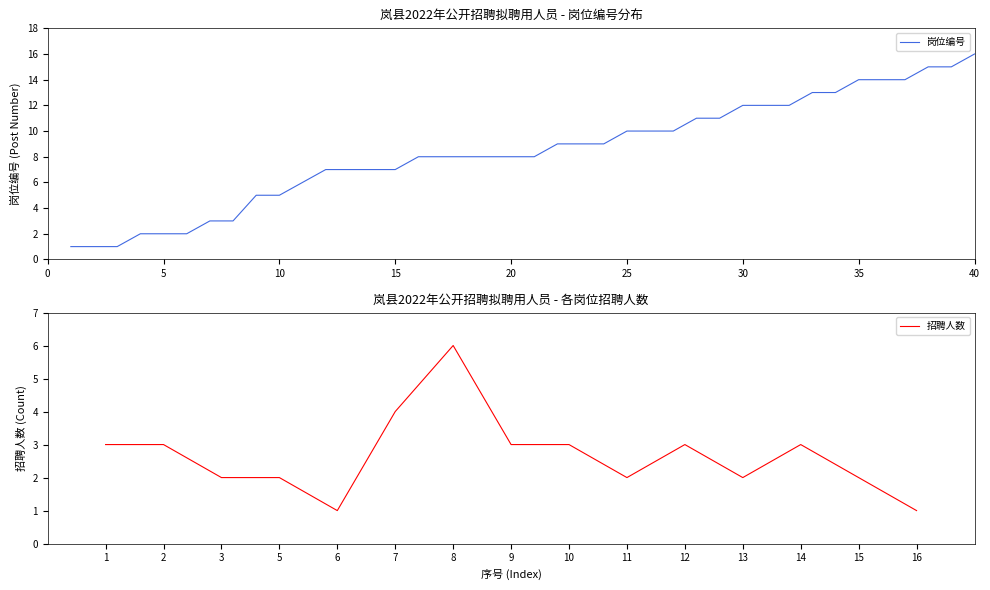

Which category has the lowest value across all series?

1